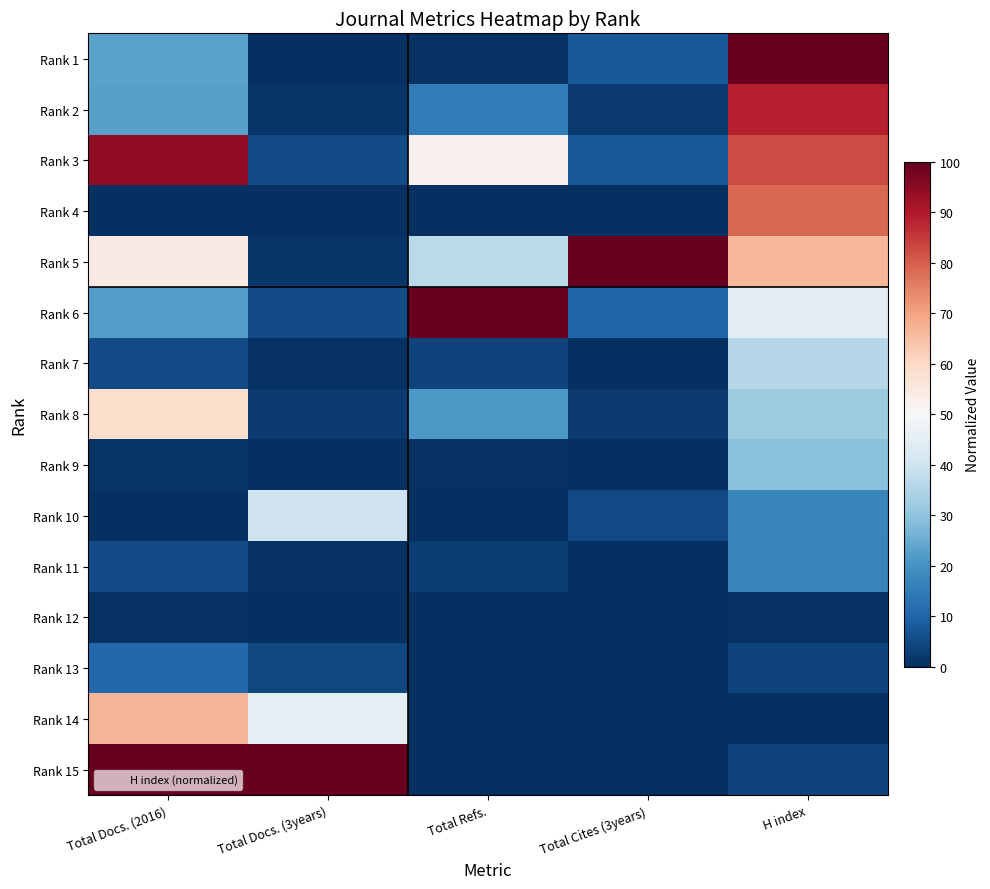

Rank the series by their maximum value, from lowest to highest.

Rank 12, Rank 13, Rank 11, Rank 9, Rank 7, Rank 10, Rank 8, Rank 14, Rank 4, Rank 2, Rank 3, Rank 1, Rank 5, Rank 6, Rank 15